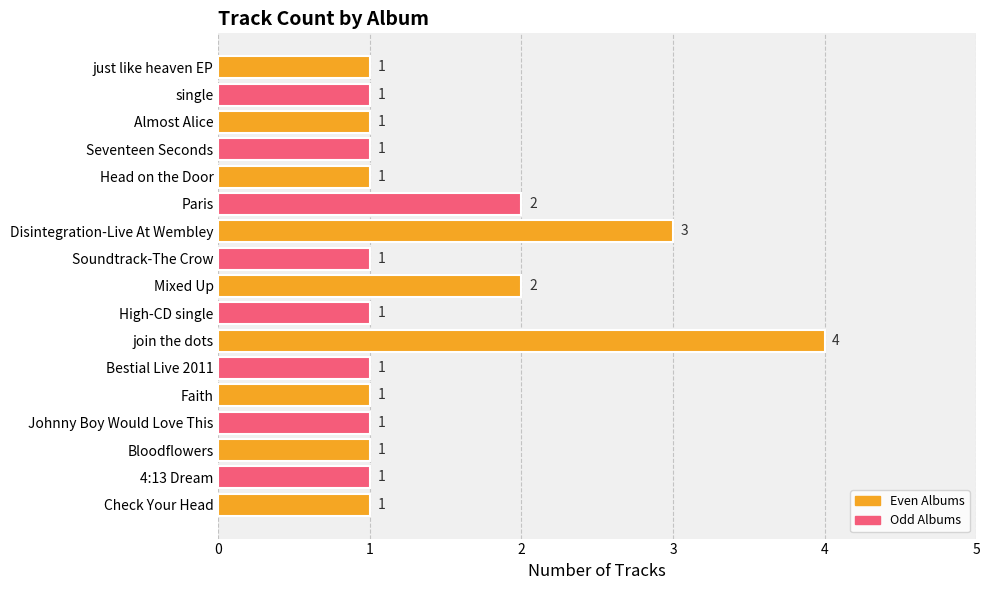

True or false: the data shows 0 at Head on the Door.

False